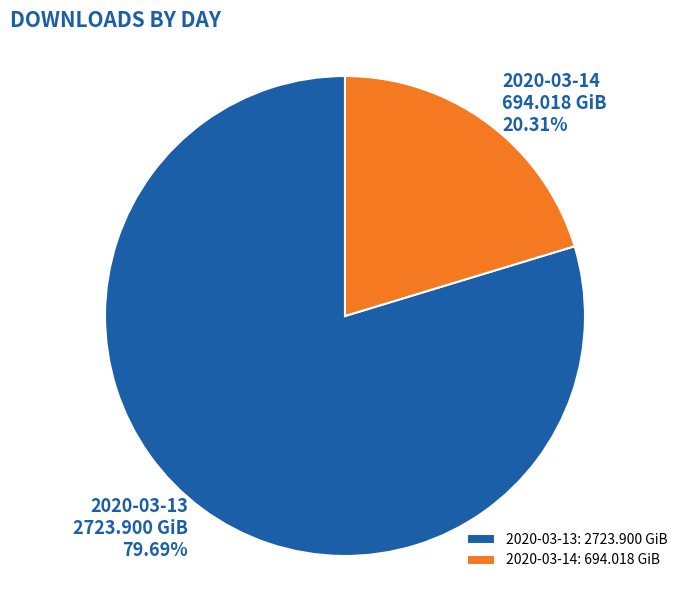

Combined, what portion of the pie is 2020-03-14 and 2020-03-13?

100.0%